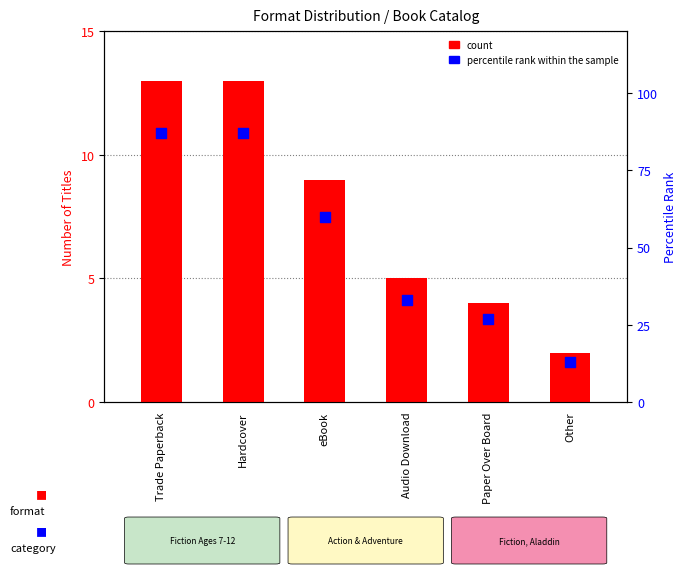

Approximately how many times larger is the value at Paper Over Board compared to Trade Paperback?

0.3